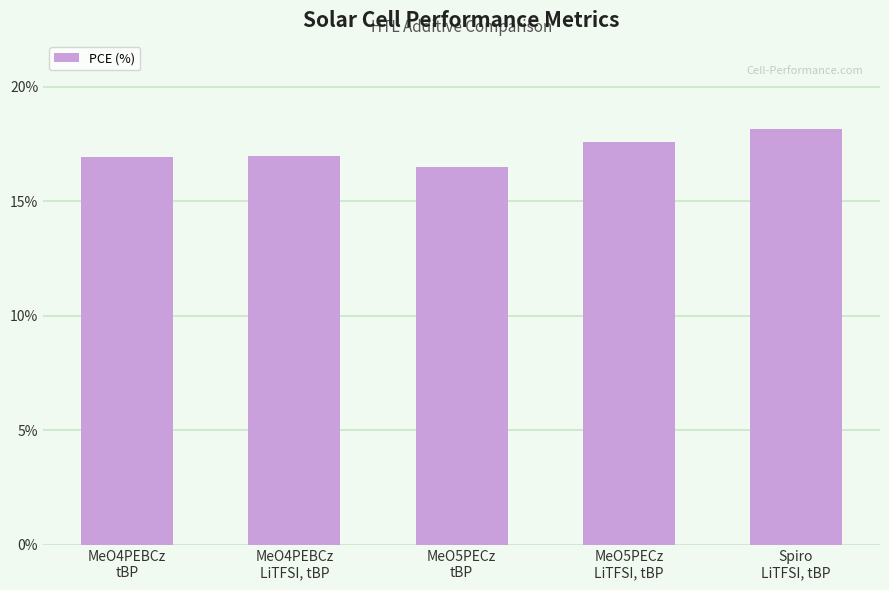

What is the change in value from MeO4PEBCz
LiTFSI, tBP to MeO5PECz
LiTFSI, tBP?

+0.6